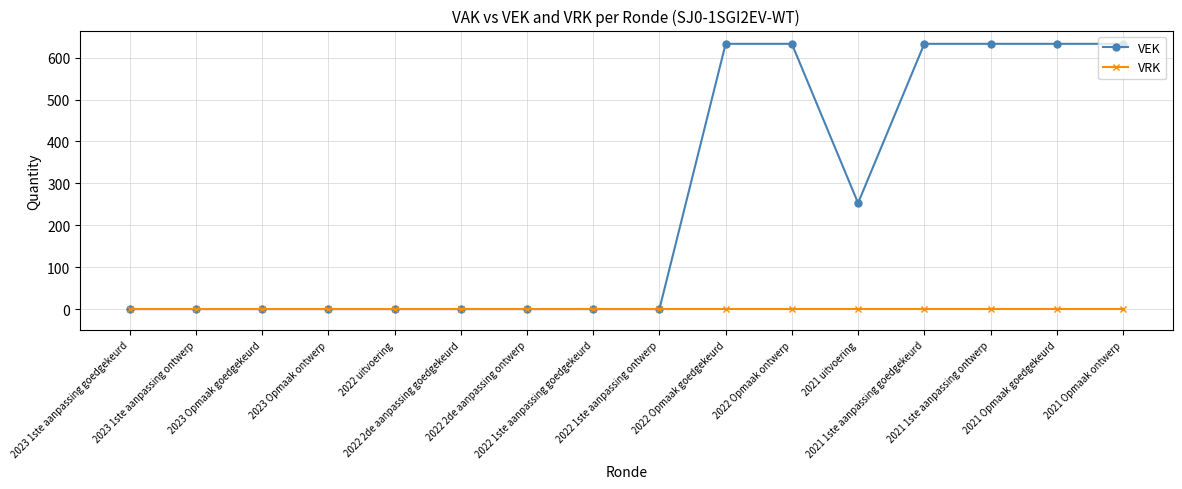

At 2022 Opmaak ontwerp, list the series in order from largest to smallest.

VEK, VRK